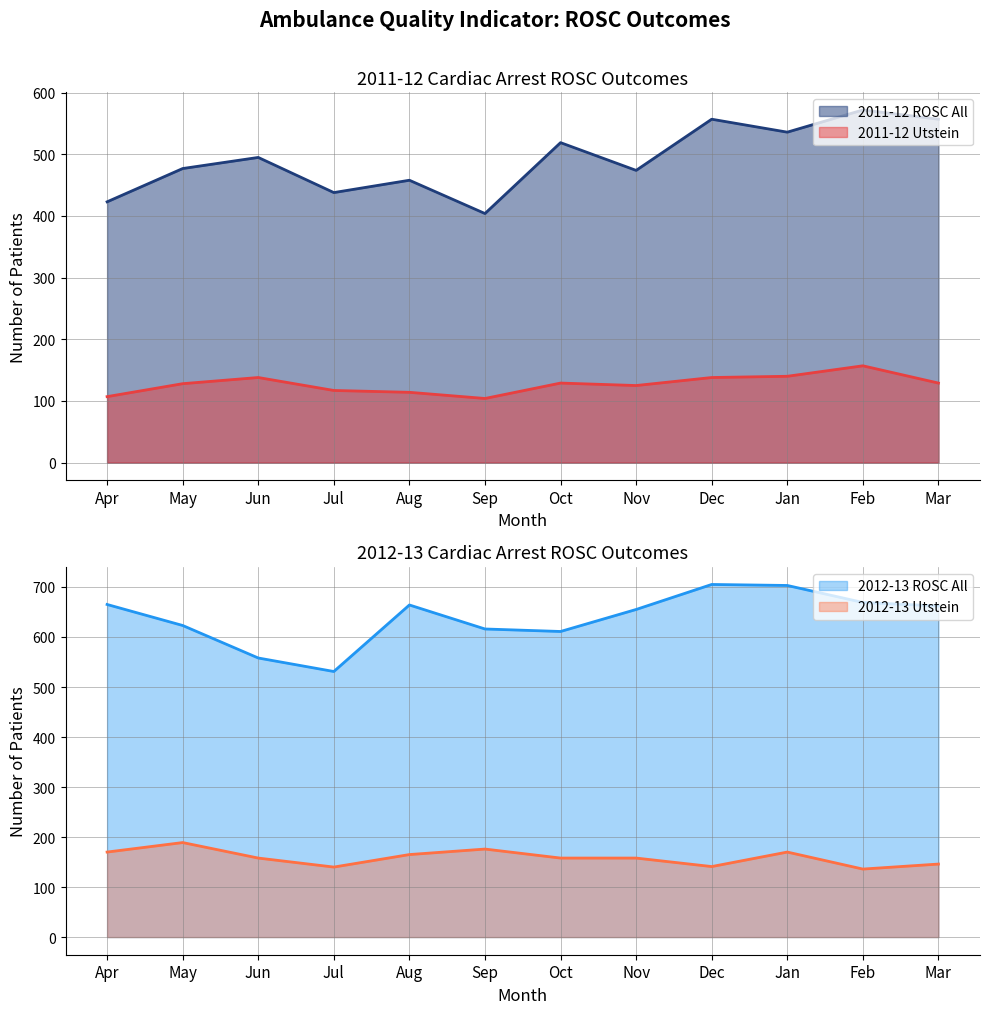

Rank the categories by 2012-13 Utstein value from lowest to highest.

Feb, Jul, Dec, Mar, Jun, Oct, Nov, Aug, Apr, Jan, Sep, May